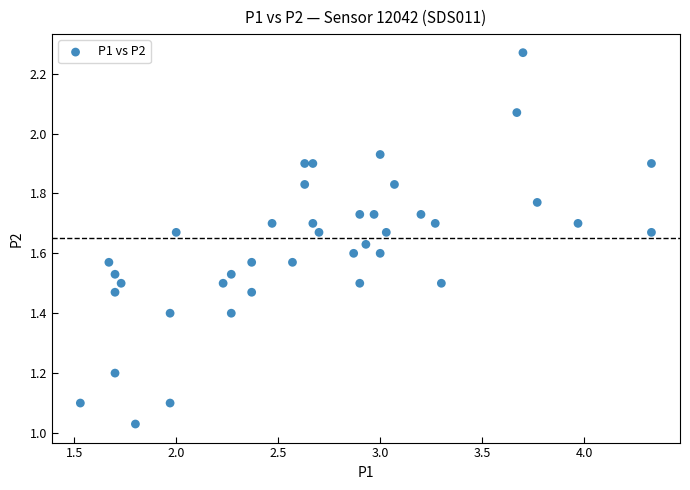

What is the range of X values (max minus min)?

2.8